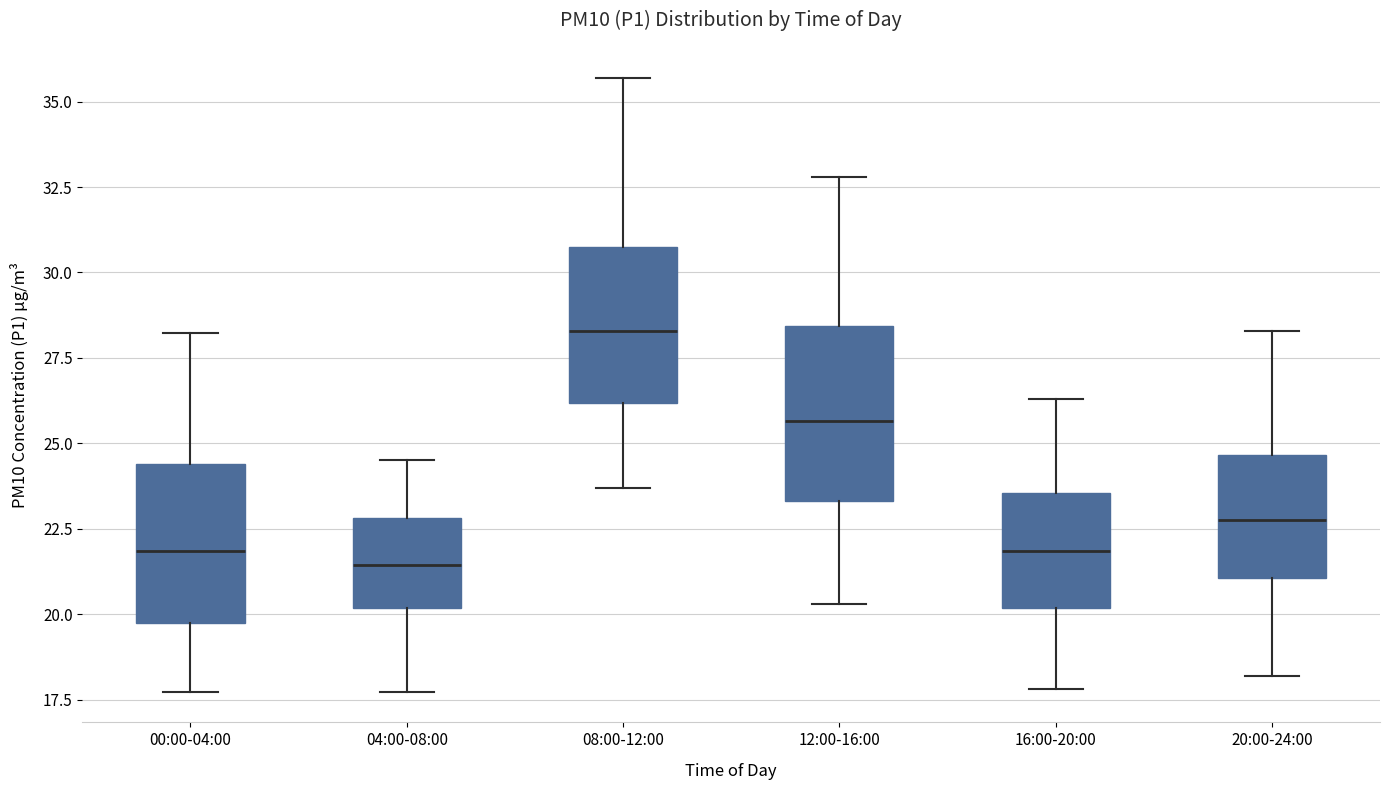

Reading left to right, transcribe this box plot: for each box, give where its median line is, the range the box spans, and where its two whiskers end, as read against the y-axis. The values are not printed on the chart, so give them approximately, as read against the axis.

00:00-04:00: median 22.0, box 19.5 to 24.5, whiskers 17.5 to 28.0
04:00-08:00: median 21.5, box 20.0 to 23.0, whiskers 17.5 to 24.5
08:00-12:00: median 28.5, box 26.0 to 31.0, whiskers 23.5 to 35.5
12:00-16:00: median 25.5, box 23.5 to 28.5, whiskers 20.5 to 33.0
16:00-20:00: median 22.0, box 20.0 to 23.5, whiskers 18.0 to 26.5
20:00-24:00: median 23.0, box 21.0 to 24.5, whiskers 18.0 to 28.5